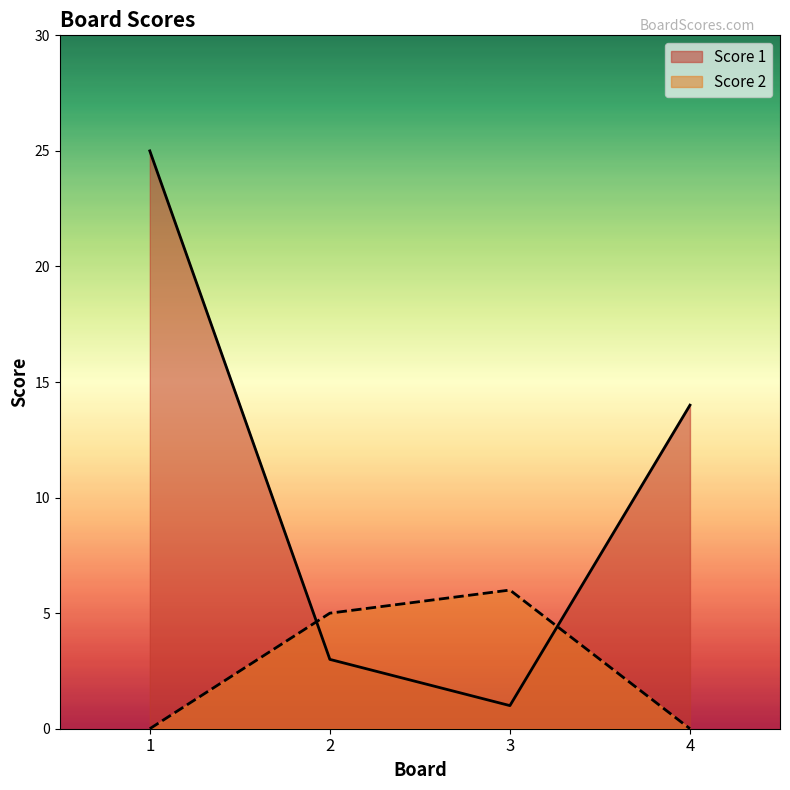

What is the difference between the highest and lowest values at 4?

14